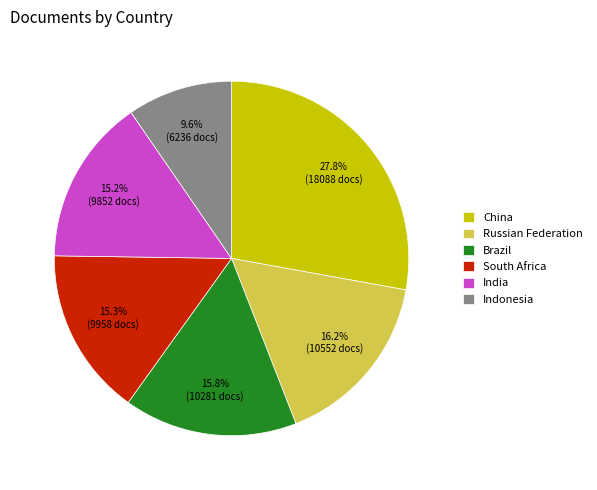

Is it true that Brazil is 23% of the pie?

False